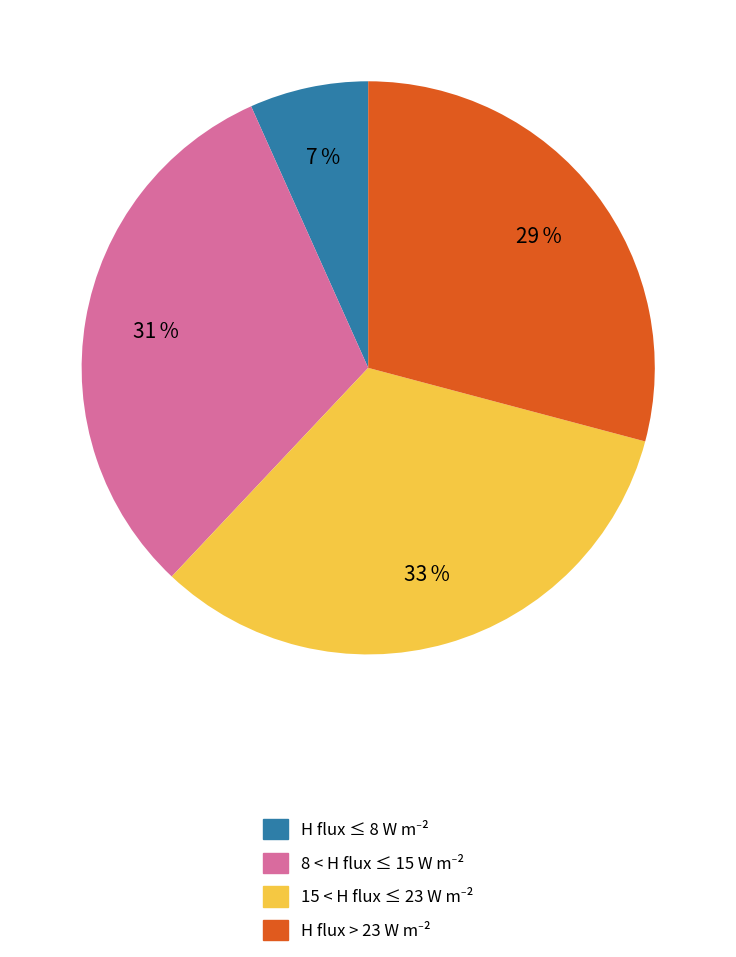

Does any single category account for the majority?

No